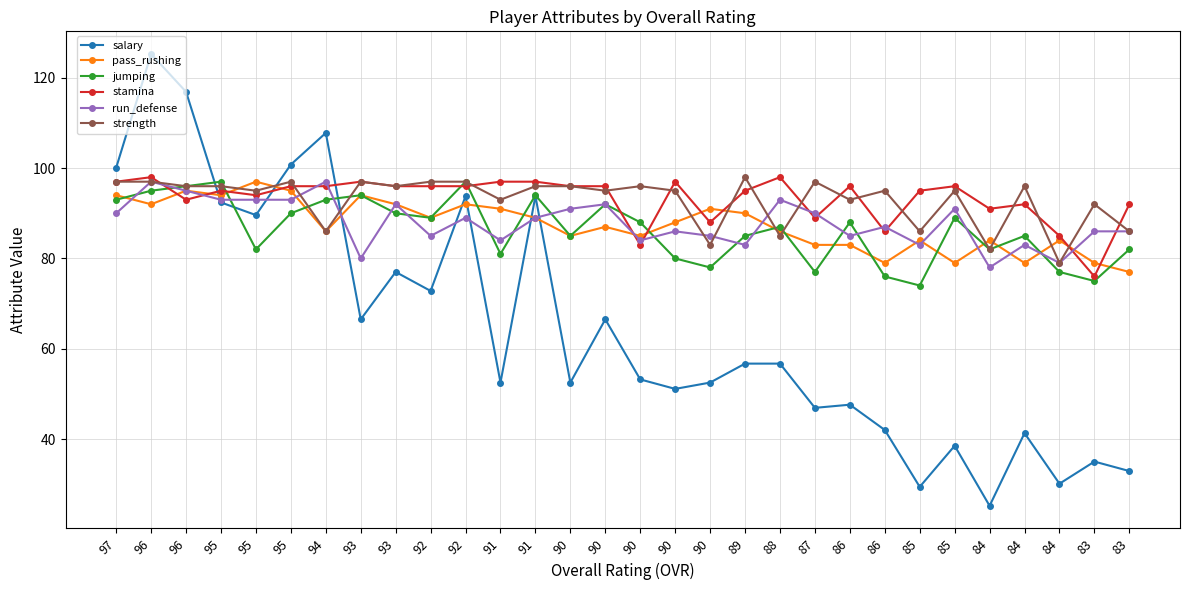

What is the greatest value displayed?

125.3